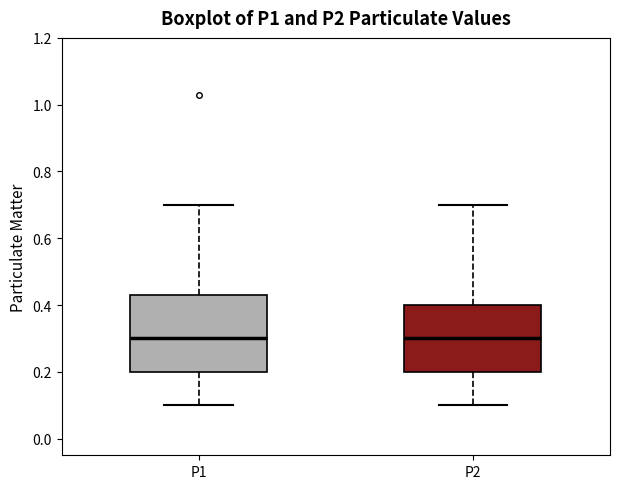

Which box is the tallest, from its lower edge to its upper edge?

P1